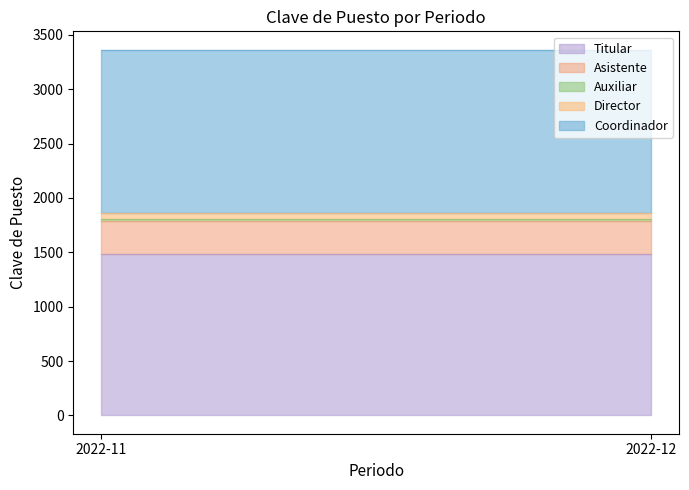

What is the sum of all Asistente values?

612